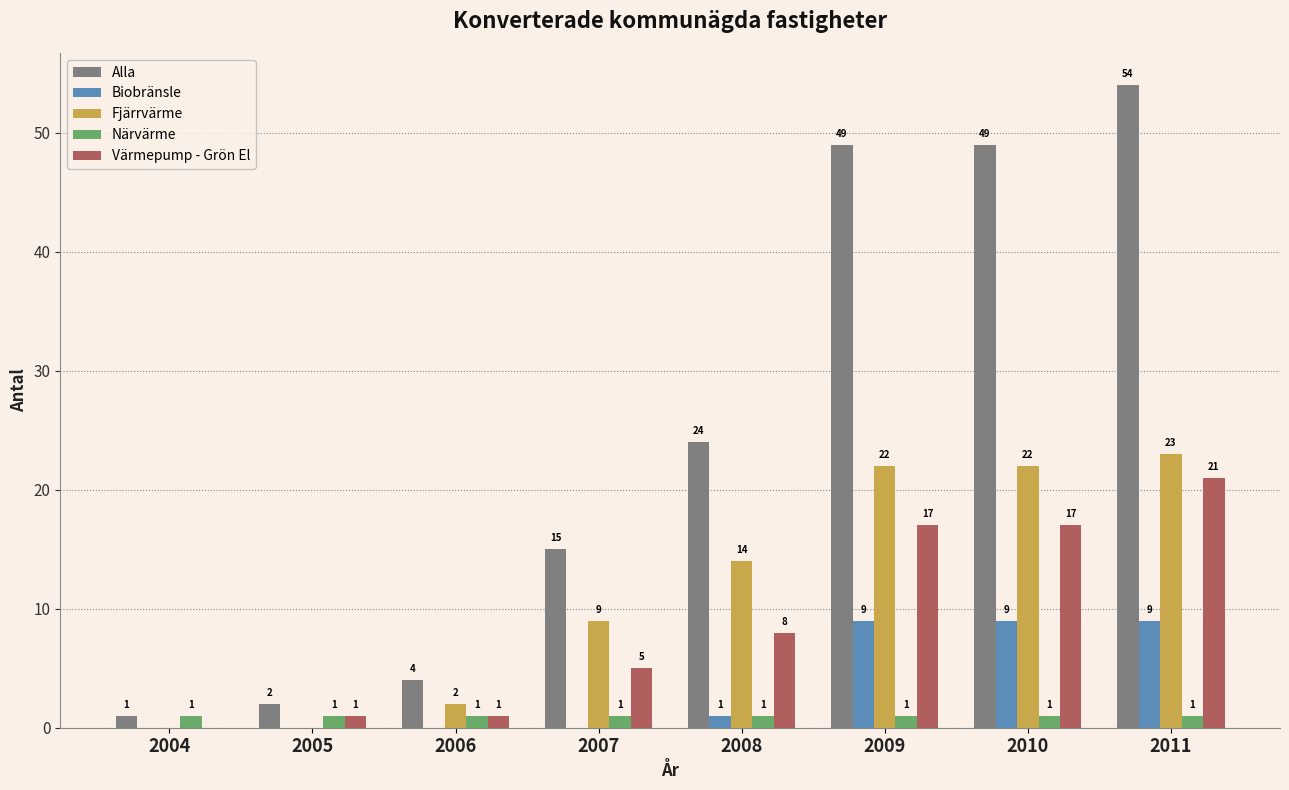

Which series changed the most between 2007 and 2009?

Alla